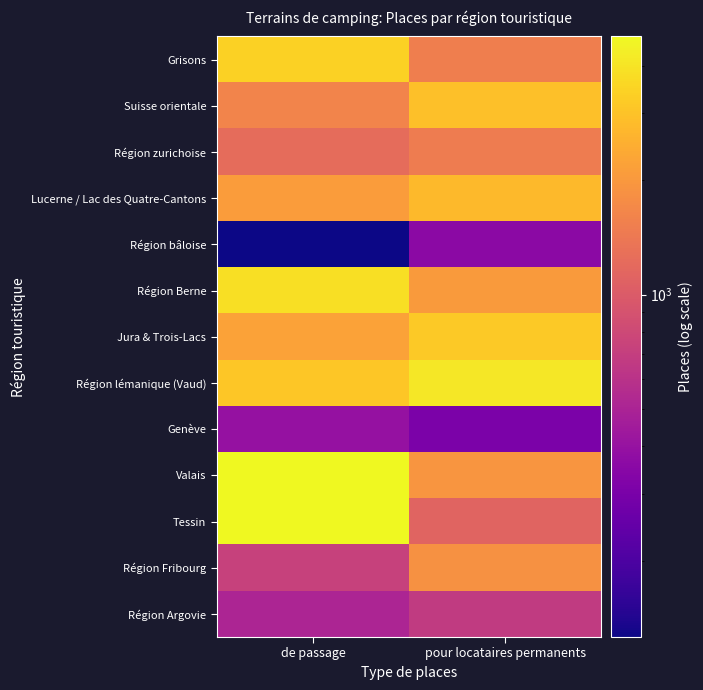

Reading left to right, what are all the values shown in this chart?

Grisons: de passage=3410.0	pour locataires permanents=1511.7
Suisse orientale: de passage=1619.8	pour locataires permanents=2928.0
Région zurichoise: de passage=1222.2	pour locataires permanents=1487.4
Lucerne / Lac des Quatre-Cantons: de passage=2066.1	pour locataires permanents=2771.7
Région bâloise: de passage=126.0	pour locataires permanents=359.0
Région Berne: de passage=3812.2	pour locataires permanents=2058.7
Jura & Trois-Lacs: de passage=2189.8	pour locataires permanents=3191.8
Région lémanique (Vaud): de passage=3082.1	pour locataires permanents=4124.7
Genève: de passage=394.0	pour locataires permanents=305.0
Valais: de passage=4769.3	pour locataires permanents=1933.2
Tessin: de passage=4770.2	pour locataires permanents=1120.8
Région Fribourg: de passage=727.1	pour locataires permanents=1856.7
Région Argovie: de passage=512.4	pour locataires permanents=664.6